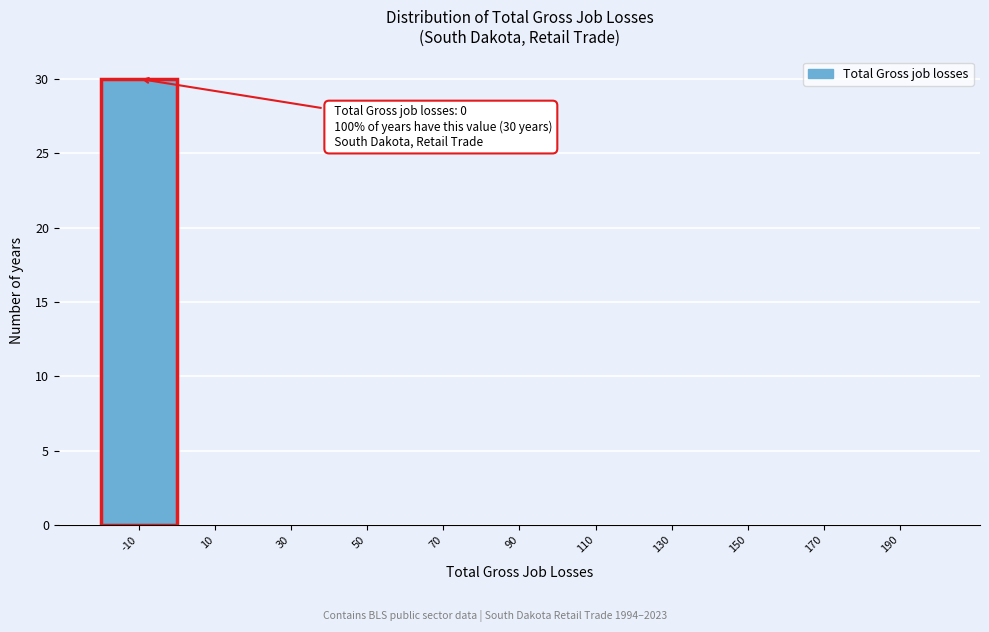

Reading left to right, list all the values displayed in this chart.

-10=30	10=0	30=0	50=0	70=0	90=0	110=0	130=0	150=0	170=0	190=0